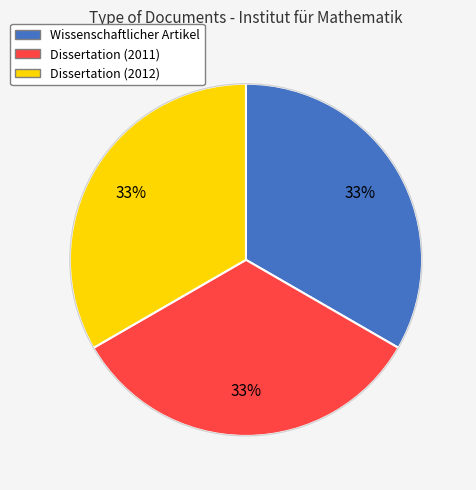

To the nearest percent, what is the combined percentage of Wissenschaftlicher Artikel and Dissertation (2012)?

67%